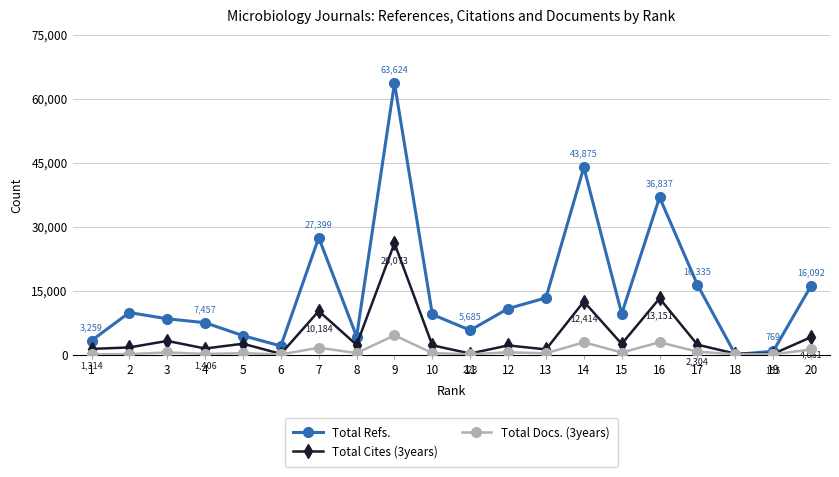

In Total Refs., how many points are lower than both neighbors (excluding endpoints)?

5